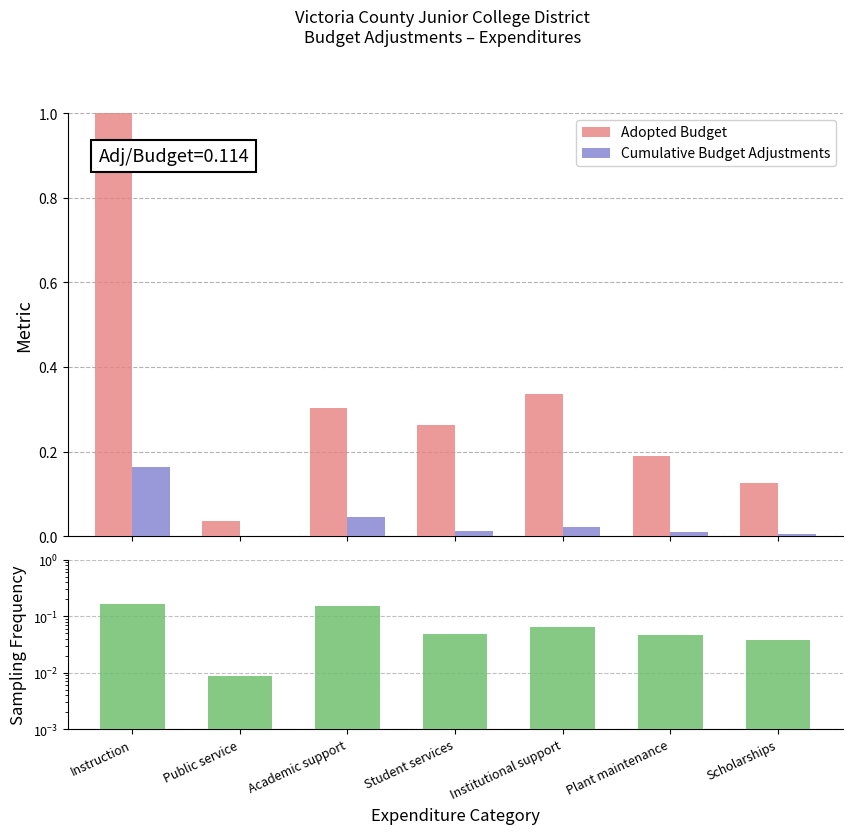

What is the value of the Adopted Budget bar at the 1st from the left?

1.0